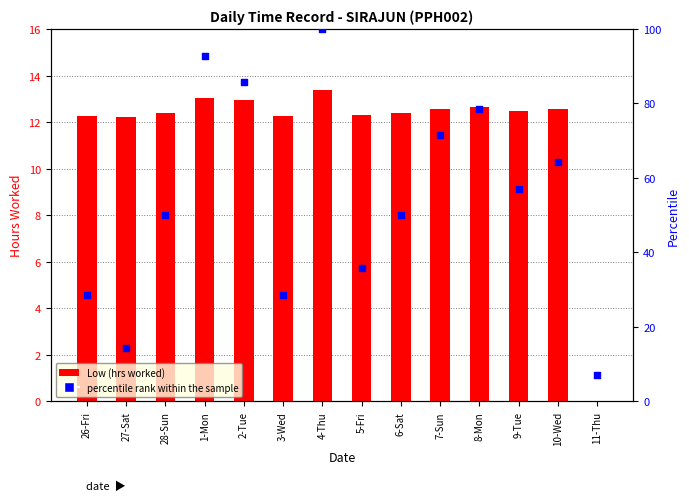

Which series has the widest spread of Y values?

percentile rank within the sample